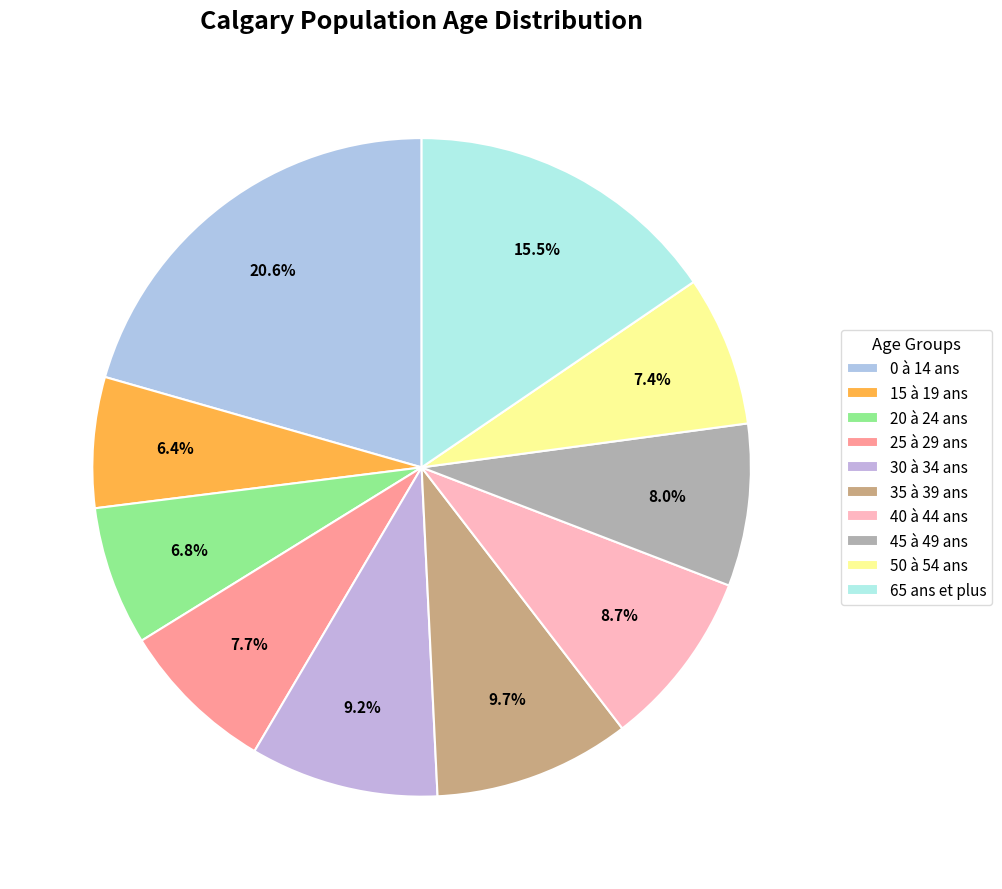

Rank the categories by value from lowest to highest.

15 à 19 ans, 20 à 24 ans, 50 à 54 ans, 25 à 29 ans, 45 à 49 ans, 40 à 44 ans, 30 à 34 ans, 35 à 39 ans, 65 ans et plus, 0 à 14 ans